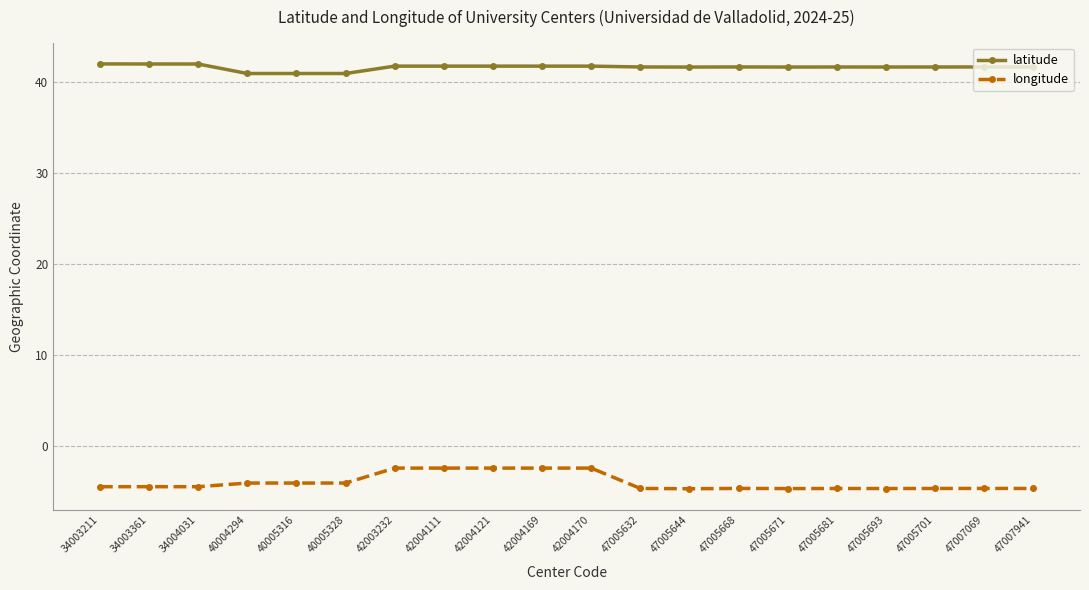

Does the chart have visible grid lines?

Yes